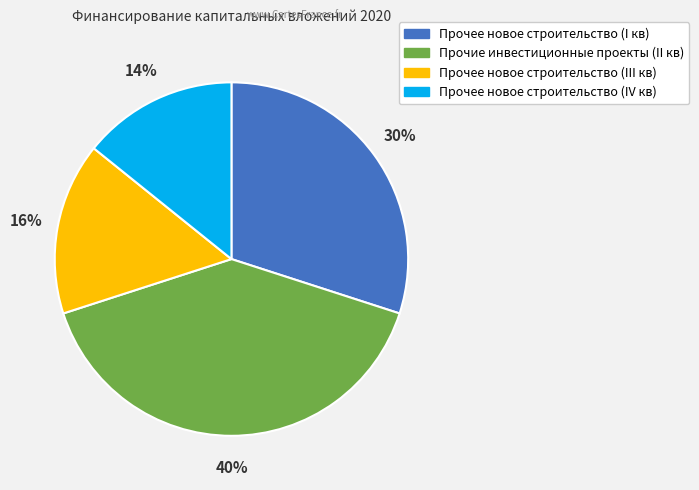

How many slices are in this pie chart?

4